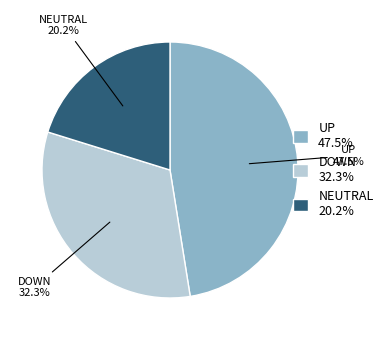

Is NEUTRAL the majority of the pie?

No